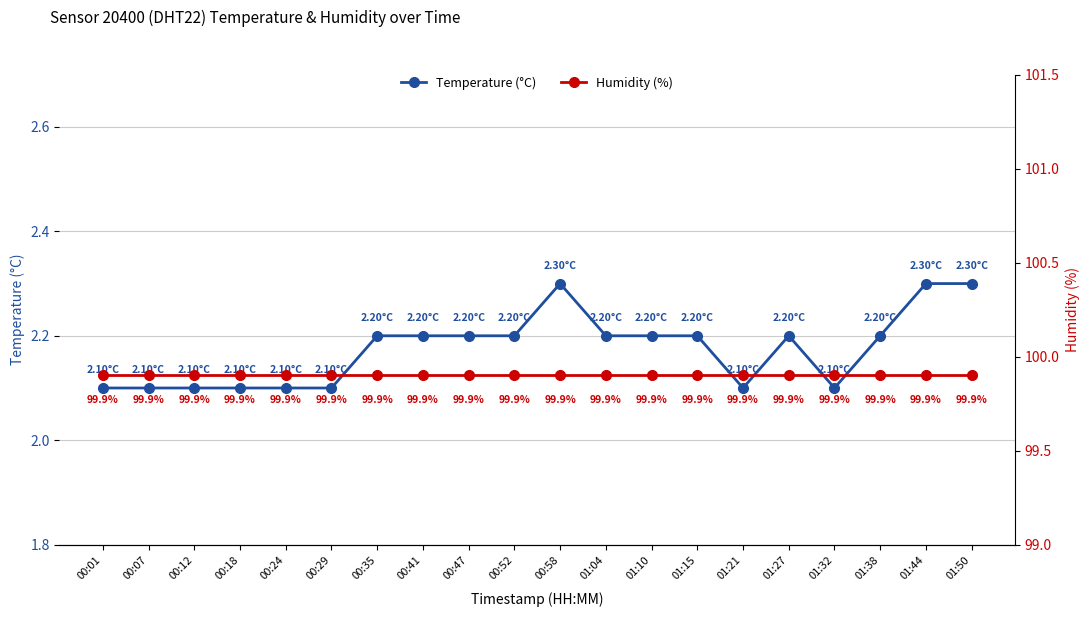

Reading right to left, what are all the values shown in this chart?

temperature: 2.3	2.3	2.2	2.1	2.2	2.1	2.2	2.2	2.2	2.3	2.2	2.2	2.2	2.2	2.1	2.1	2.1	2.1	2.1	2.1
humidity: 99.9	99.9	99.9	99.9	99.9	99.9	99.9	99.9	99.9	99.9	99.9	99.9	99.9	99.9	99.9	99.9	99.9	99.9	99.9	99.9